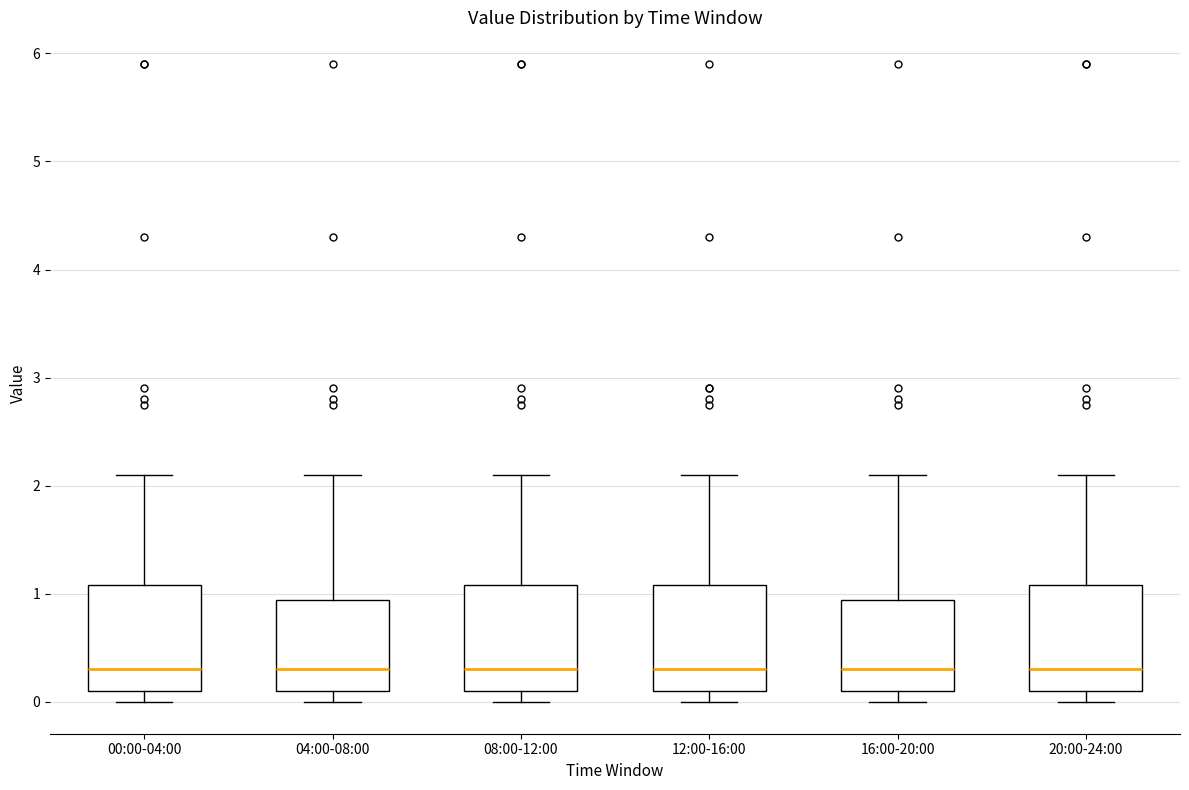

Reading left to right, transcribe this box plot: for each box, give where its median line is, the range the box spans, and where its two whiskers end, as read against the y-axis. The values are not printed on the chart, so give them approximately, as read against the axis.

00:00-04:00: median 0.3, box 0.1 to 1.1, whiskers 0.0 to 2.1
04:00-08:00: median 0.3, box 0.1 to 0.9, whiskers 0.0 to 2.1
08:00-12:00: median 0.3, box 0.1 to 1.1, whiskers 0.0 to 2.1
12:00-16:00: median 0.3, box 0.1 to 1.1, whiskers 0.0 to 2.1
16:00-20:00: median 0.3, box 0.1 to 0.9, whiskers 0.0 to 2.1
20:00-24:00: median 0.3, box 0.1 to 1.1, whiskers 0.0 to 2.1